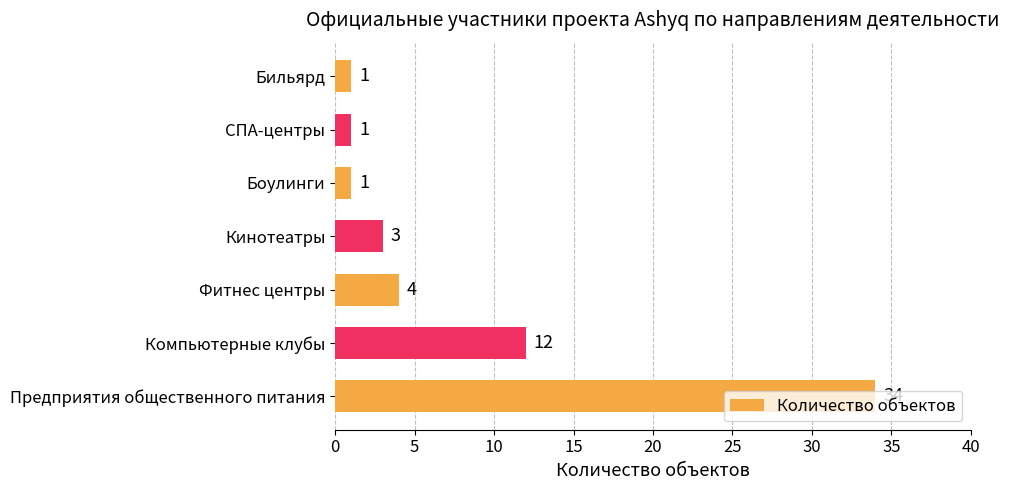

Which has a higher value, Компьютерные клубы or Кинотеатры?

Компьютерные клубы